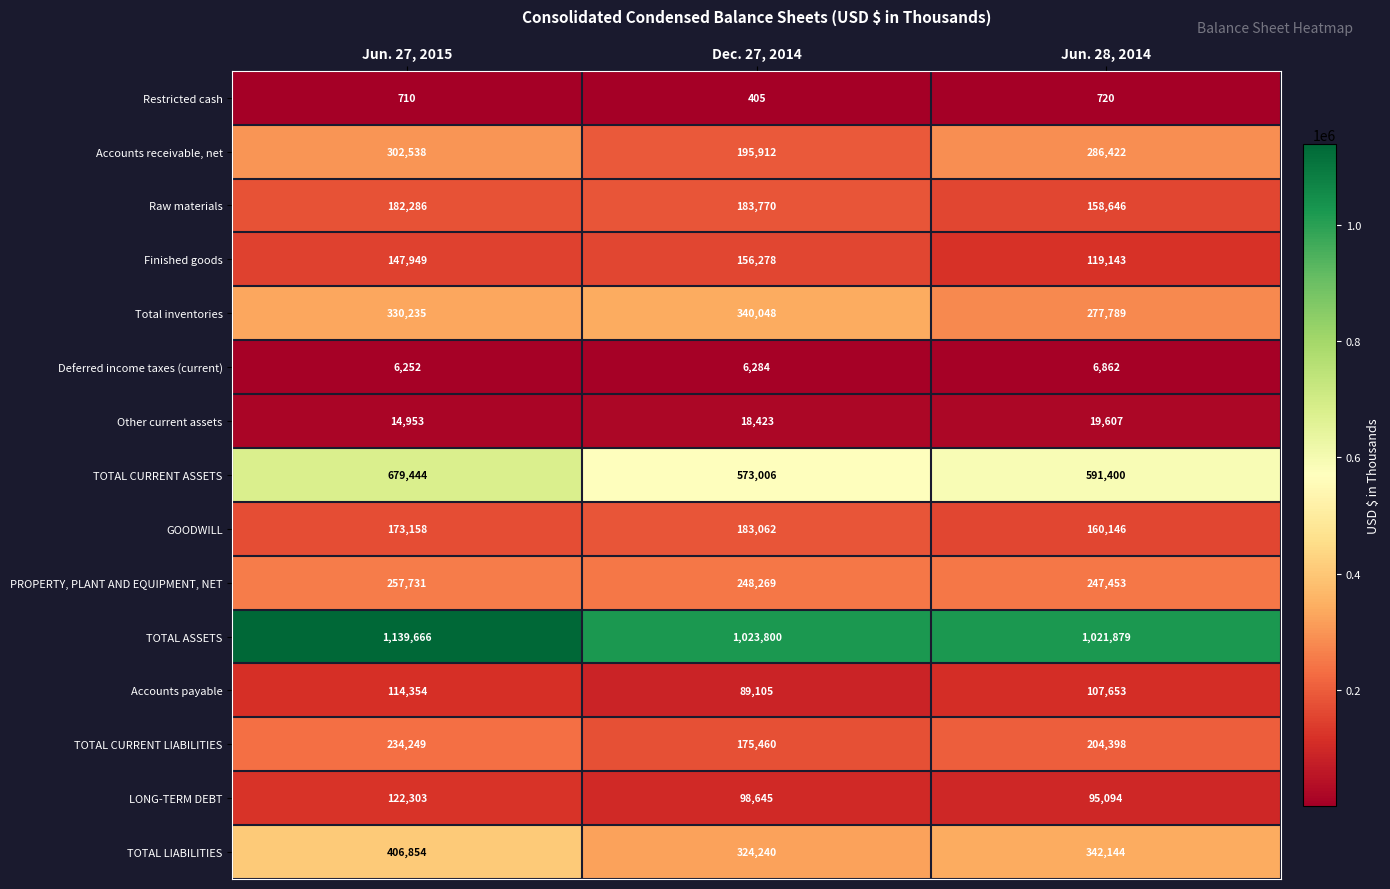

True or false: TOTAL ASSETS has a value of 1388594 at Dec. 27, 2014.

False